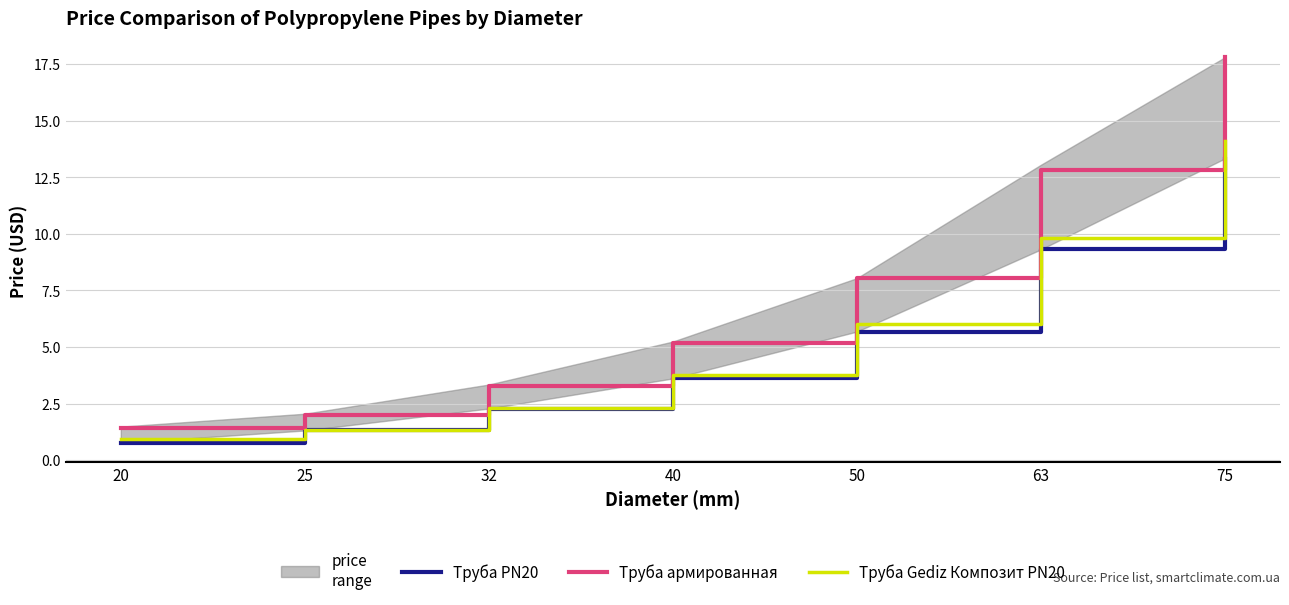

Reading left to right, transcribe all the data shown in this chart.

Труба PN20: 0.8	1.3	2.3	3.6	5.7	9.3	13.3
Труба армированная: 1.4	2.0	3.3	5.2	8.0	12.8	17.8
Труба Gediz Композит PN20: 0.9	1.3	2.3	3.8	6.0	9.8	14.1